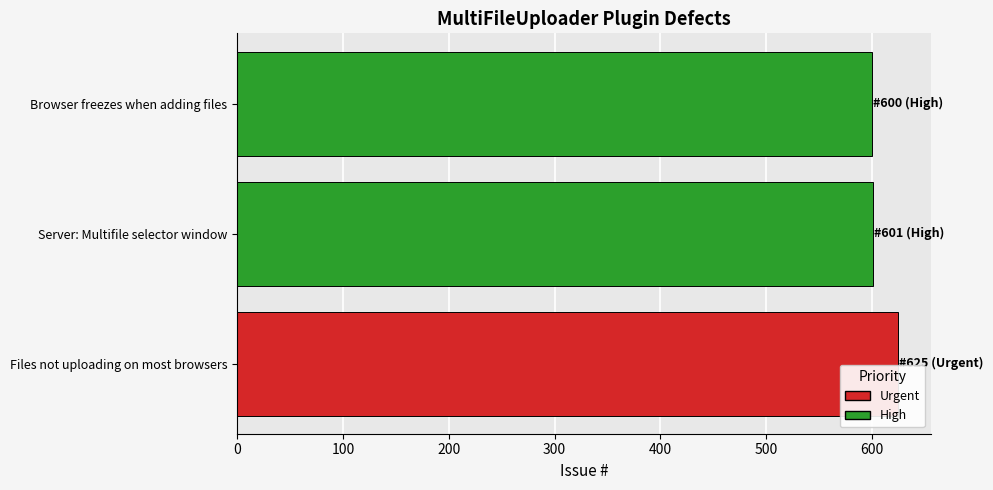

The value at Browser freezes when adding files is 160. True or false?

False